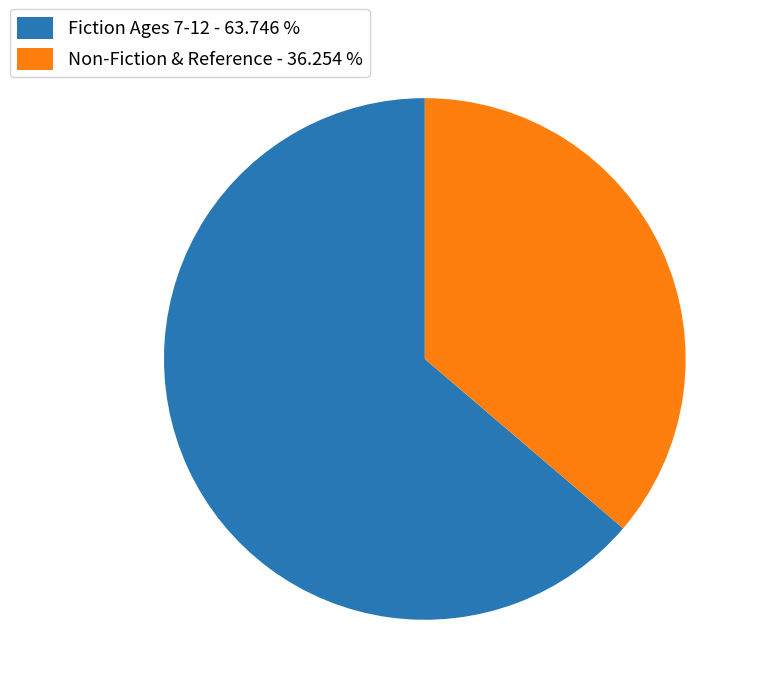

Does any single category account for the majority?

Yes